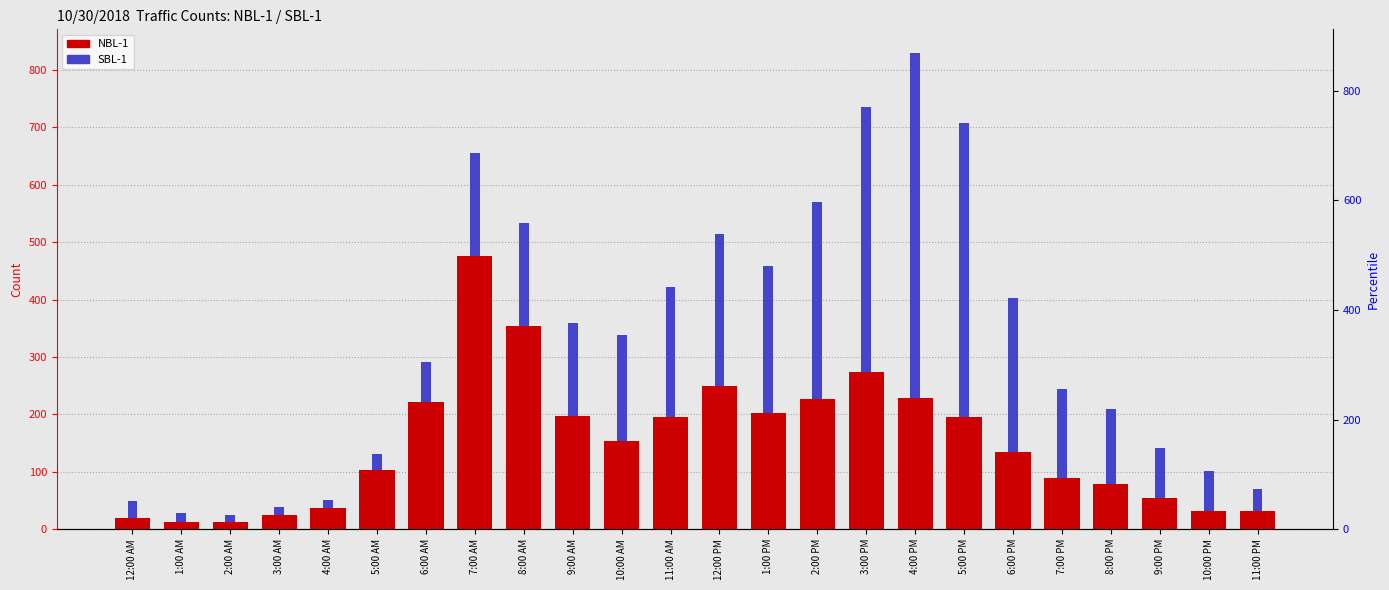

What is the maximum value shown in the chart?

601